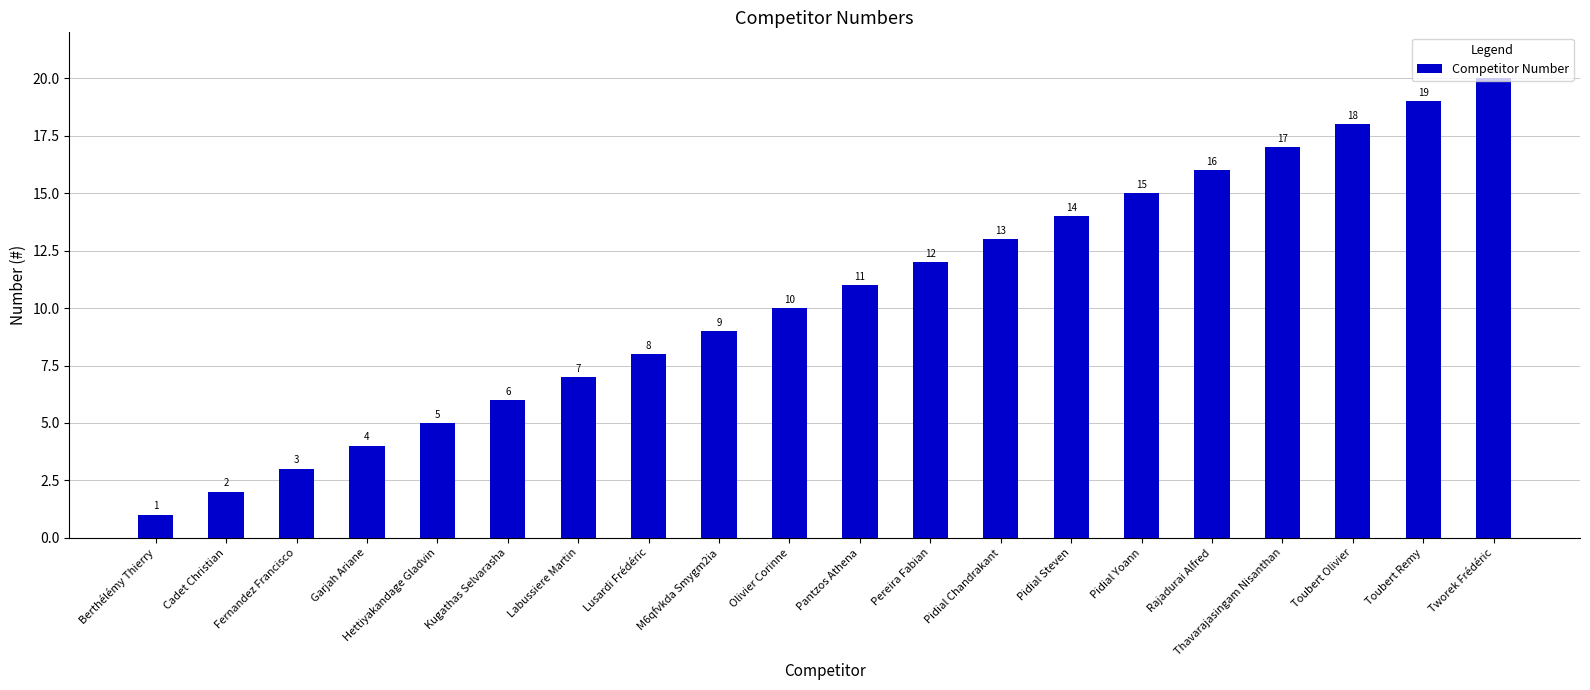

Reading left to right, what are all the values shown in this chart?

Berthélémy Thierry=1	Cadet Christian=2	Fernandez Francisco=3	Garjah Ariane=4	Hettiyakandage Gladvin=5	Kugathas Selvarasha=6	Labussiere Martin=7	Lusardi Frédéric=8	M6qfvkda Smygm2ia=9	Olivier Corinne=10	Pantzos Athena=11	Pereira Fabian=12	Pidial Chandrakant=13	Pidial Steven=14	Pidial Yoann=15	Rajadurai Alfred=16	Thavarajasingam Nisanthan=17	Toubert Olivier=18	Toubert Remy=19	Tworek Frédéric=20